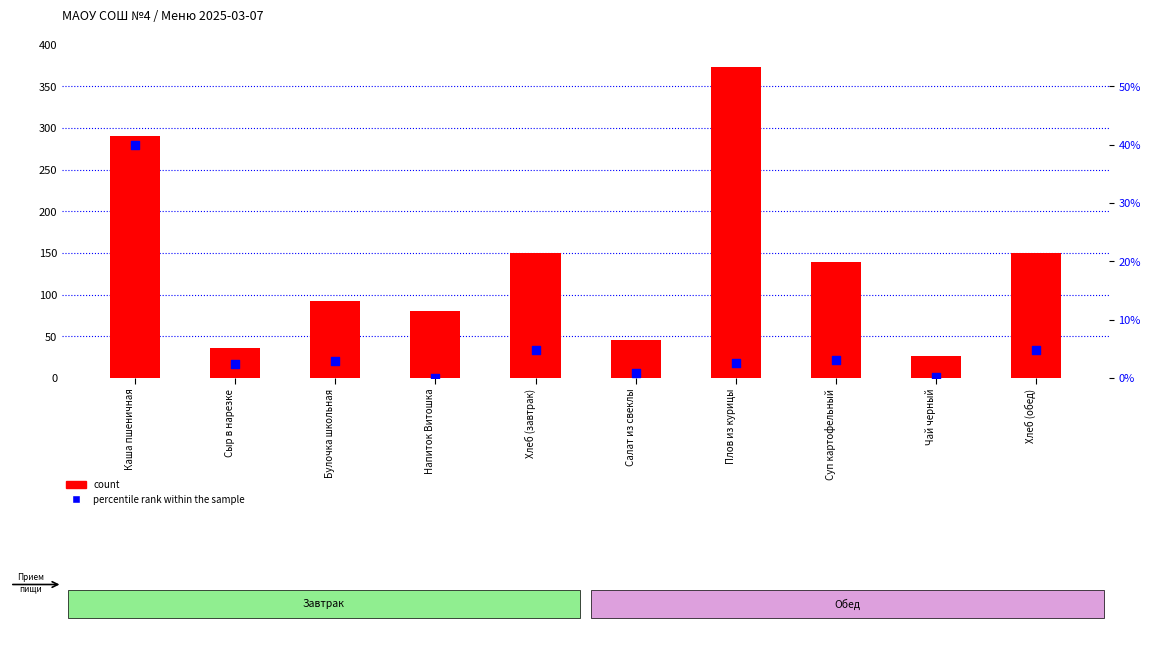

Is the value of percentile rank within the sample at Хлеб (обед) greater than the value of count at Булочка школьная?

No